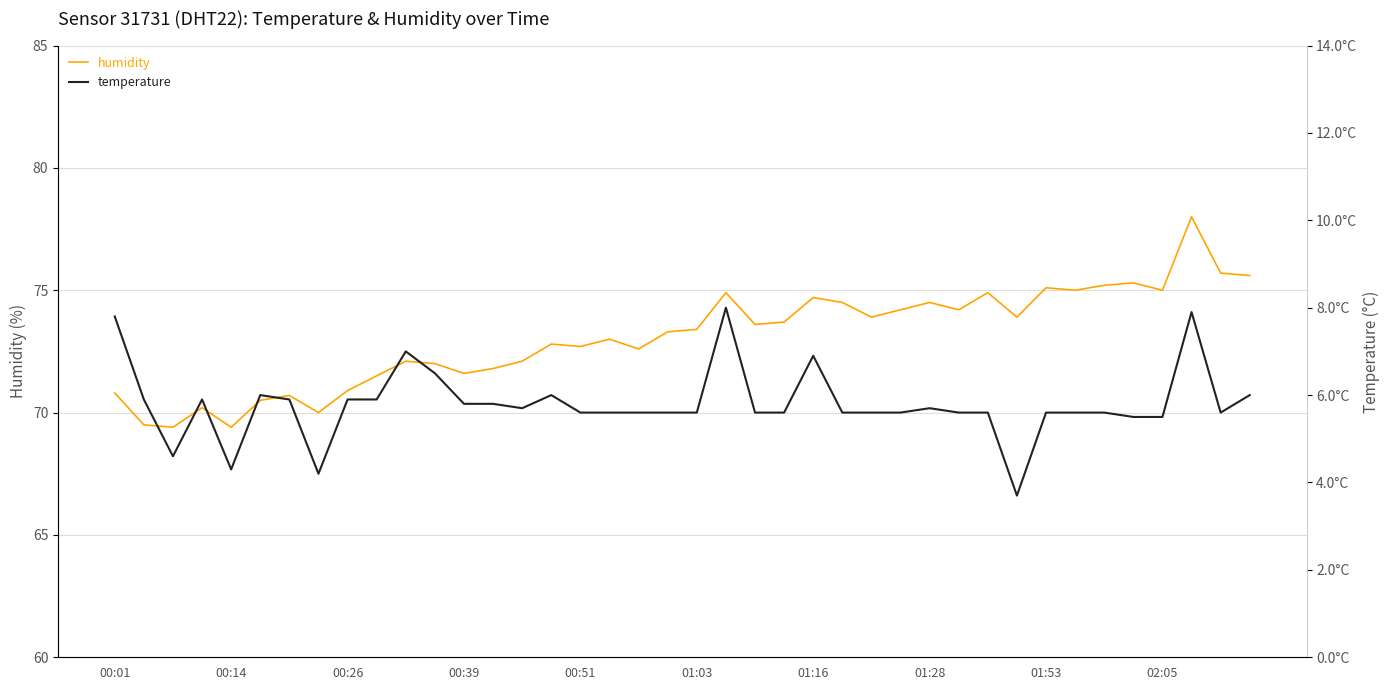

What are all the series names shown in the legend?

humidity, temperature